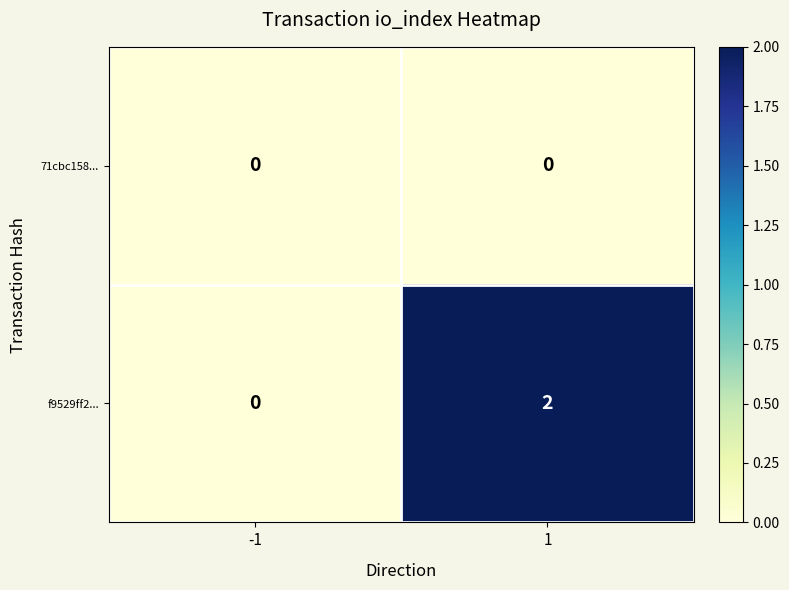

List the series in order of their overall mean, highest first.

f9529ff2..., 71cbc158...